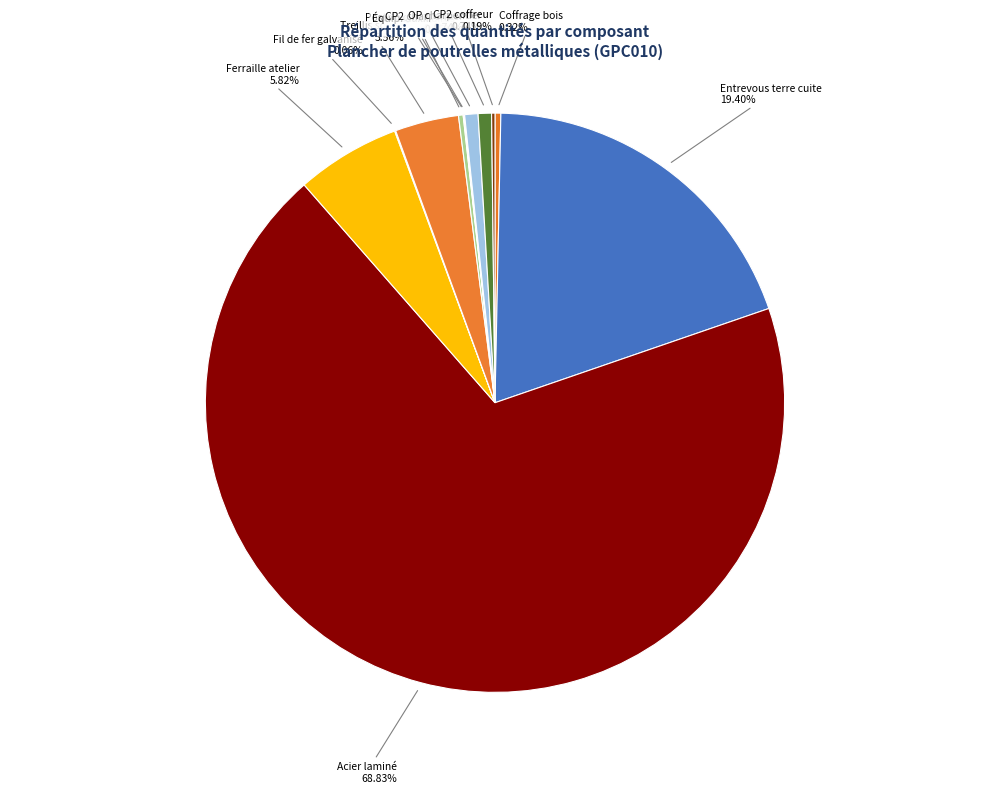

Which category has the biggest portion of the pie?

Acier laminé